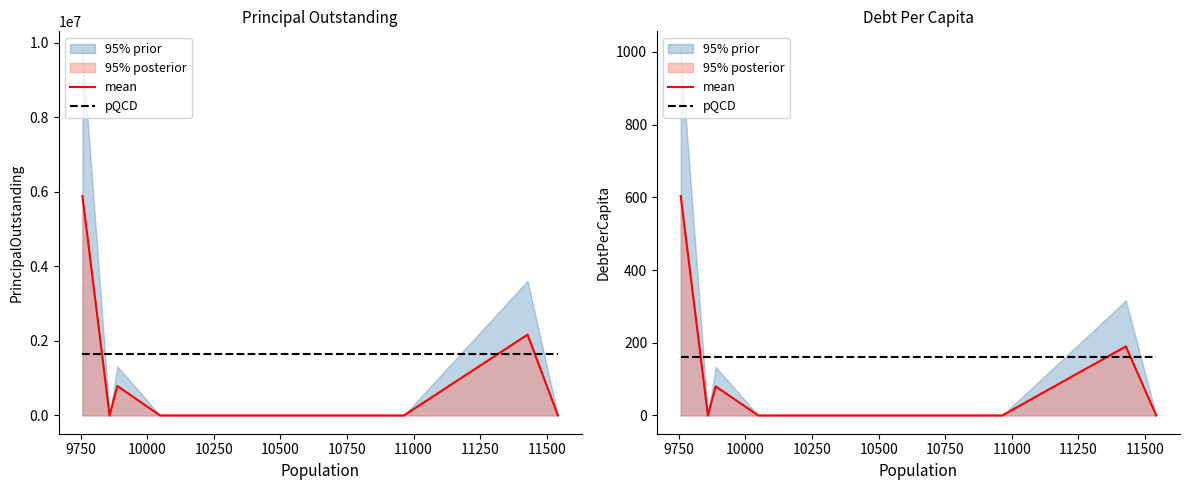

At which label is mean closest to 301?

11250